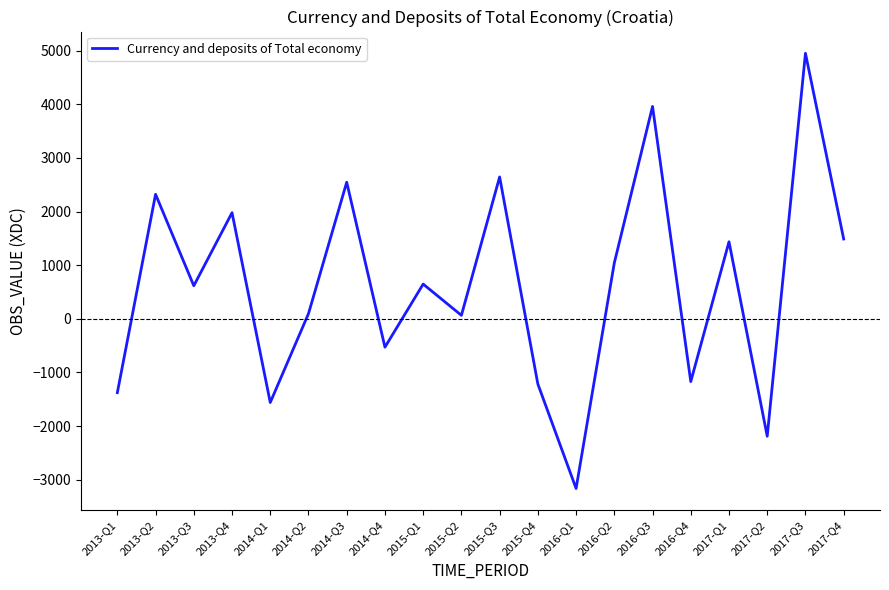

What is the difference between the values at 2014-Q1 and 2013-Q4?

3538.7